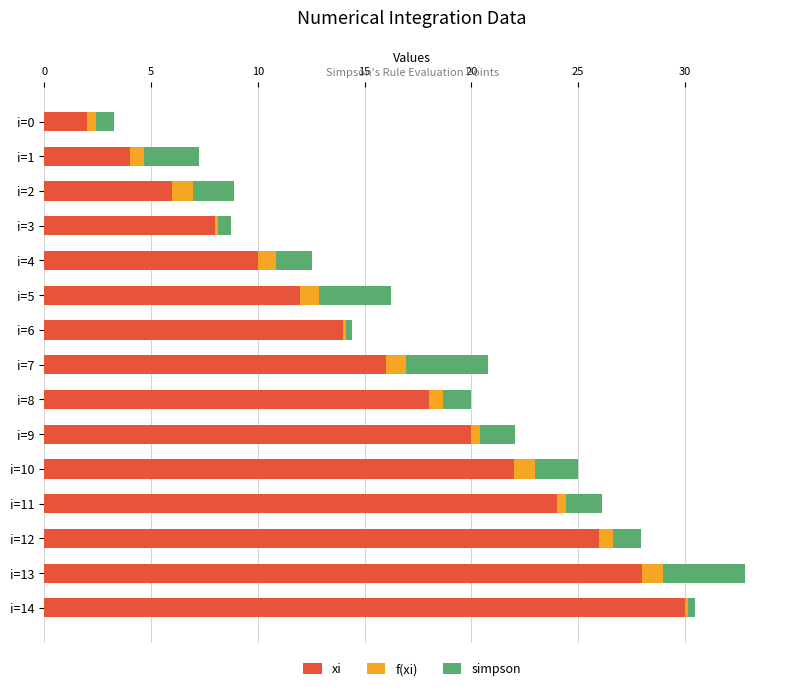

At which category is the sum across all series the highest?

i=13